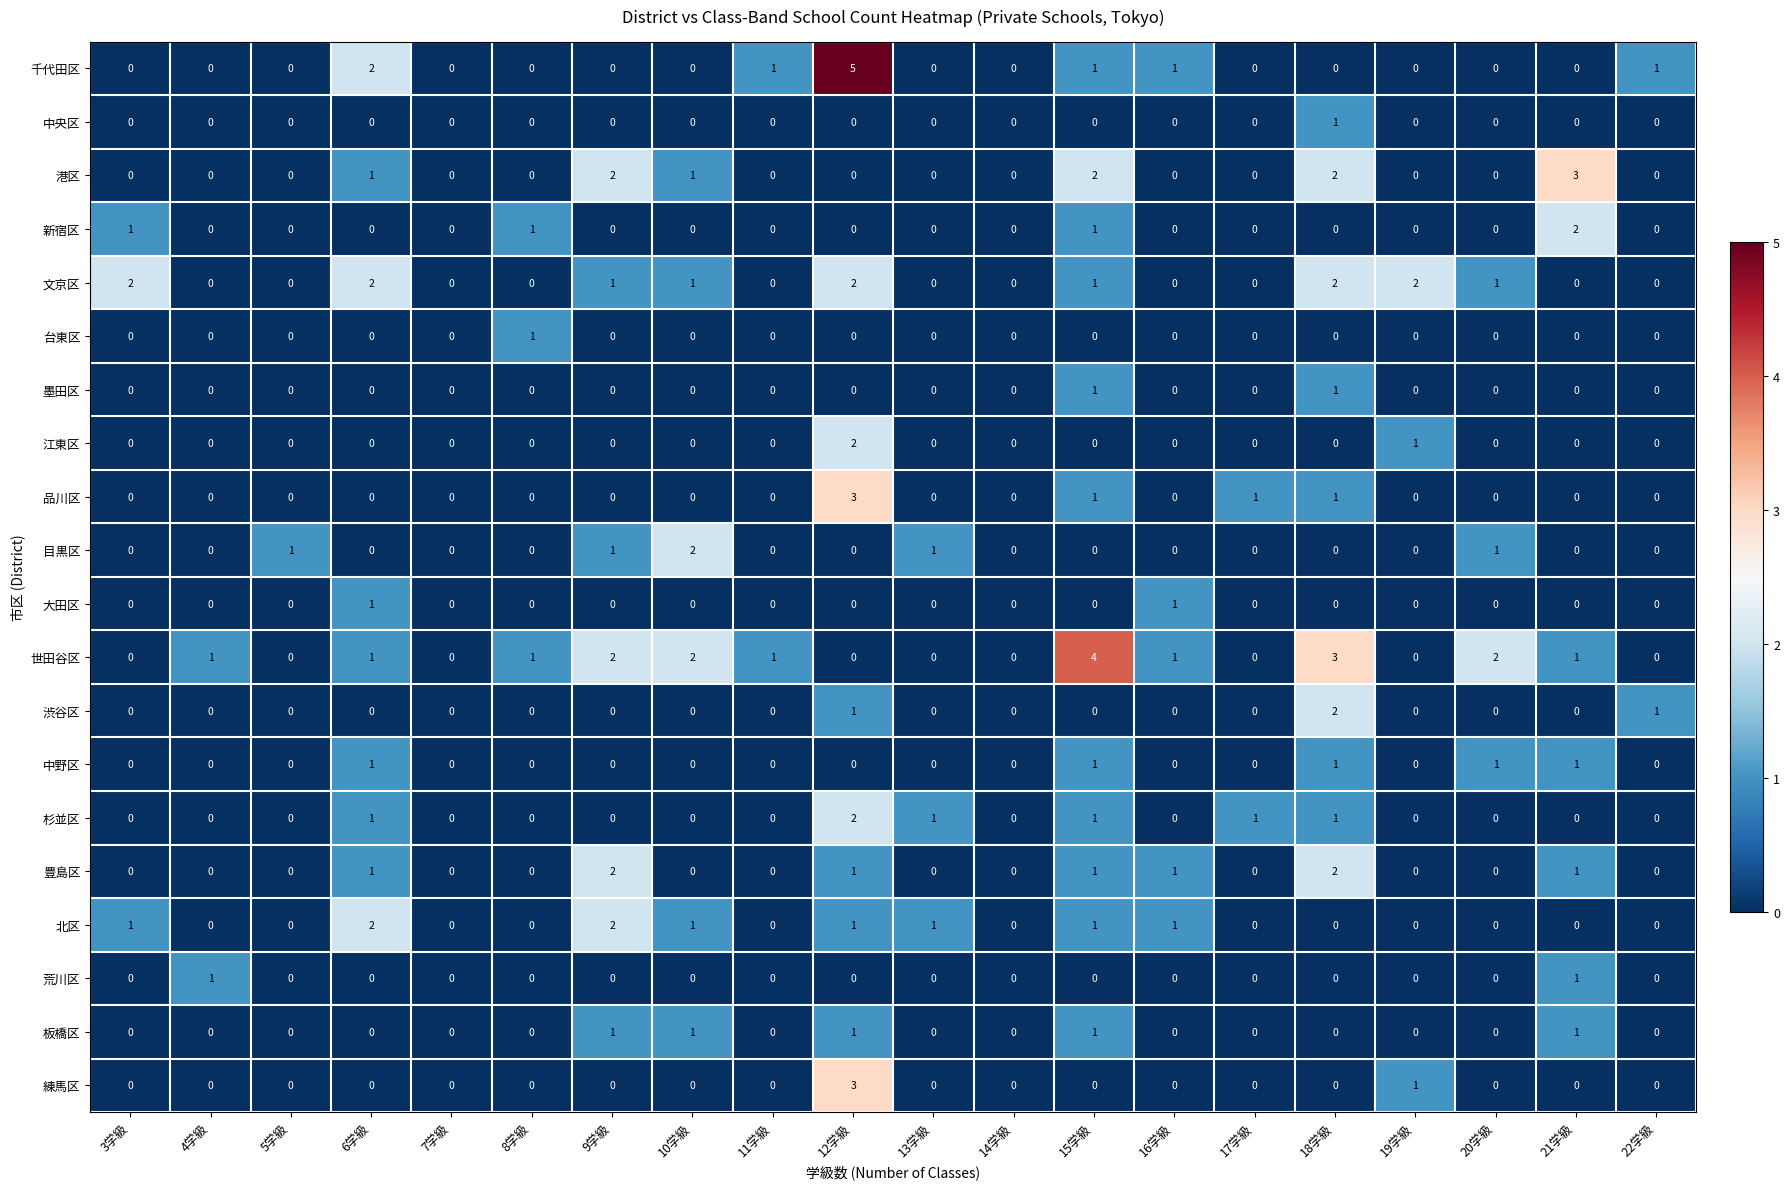

Is the value of 北区 at 10学級 greater than the value of 墨田区 at 6学級?

Yes